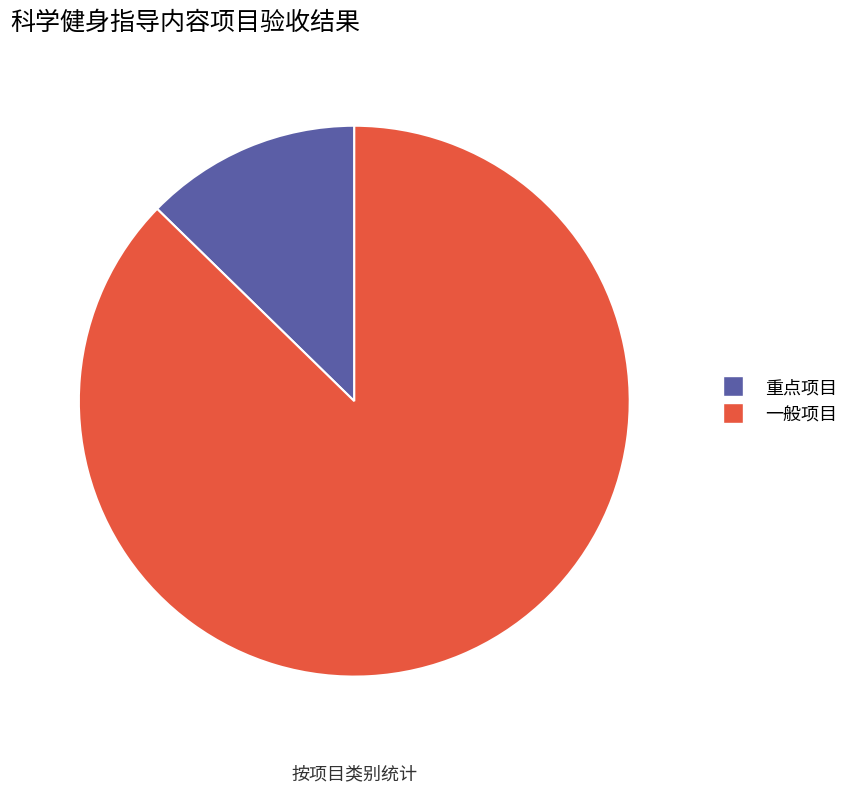

Which category has the biggest portion of the pie?

一般项目